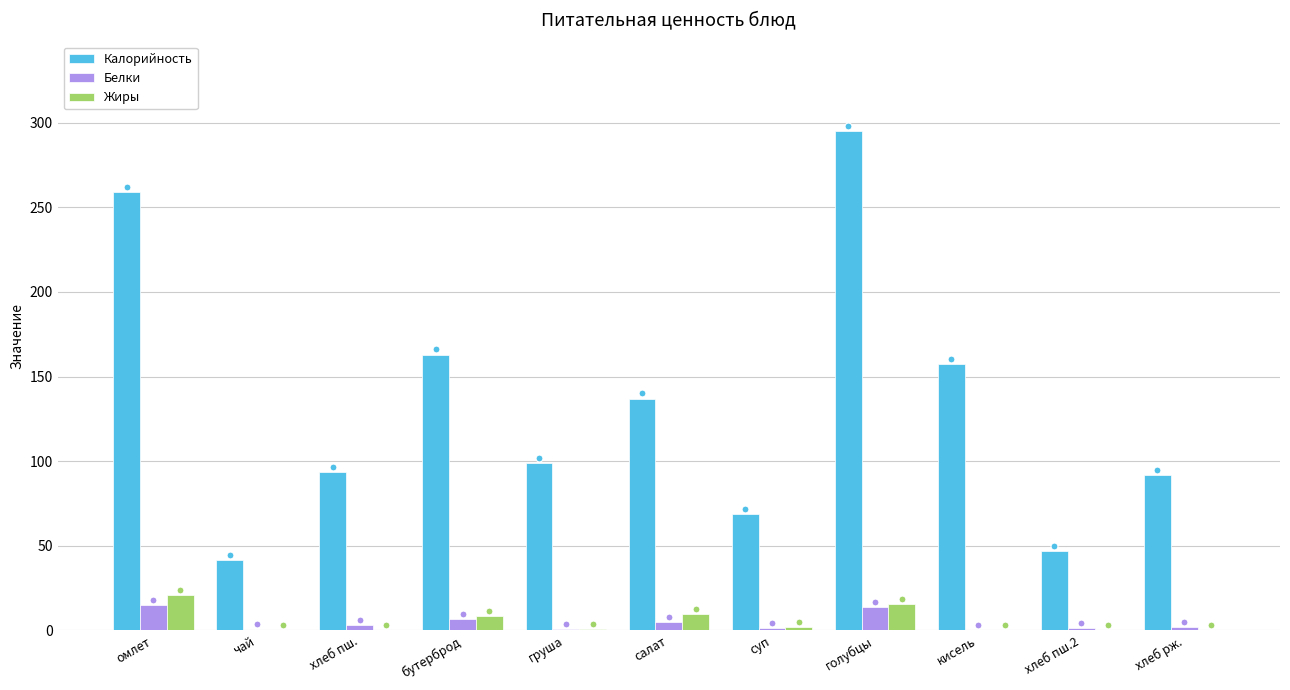

The Белки series shows 1.6 at суп. True or false?

True